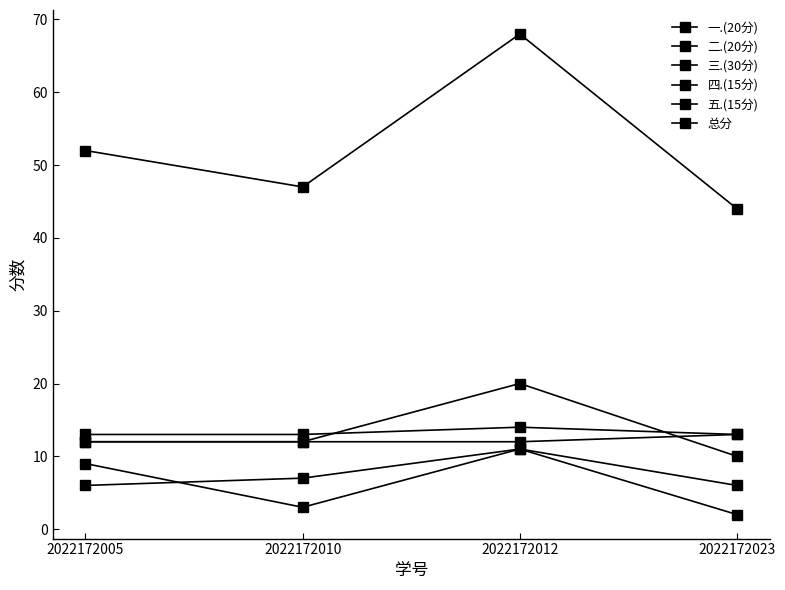

Where is 四.(15分) nearest to the value 13?

2022172005